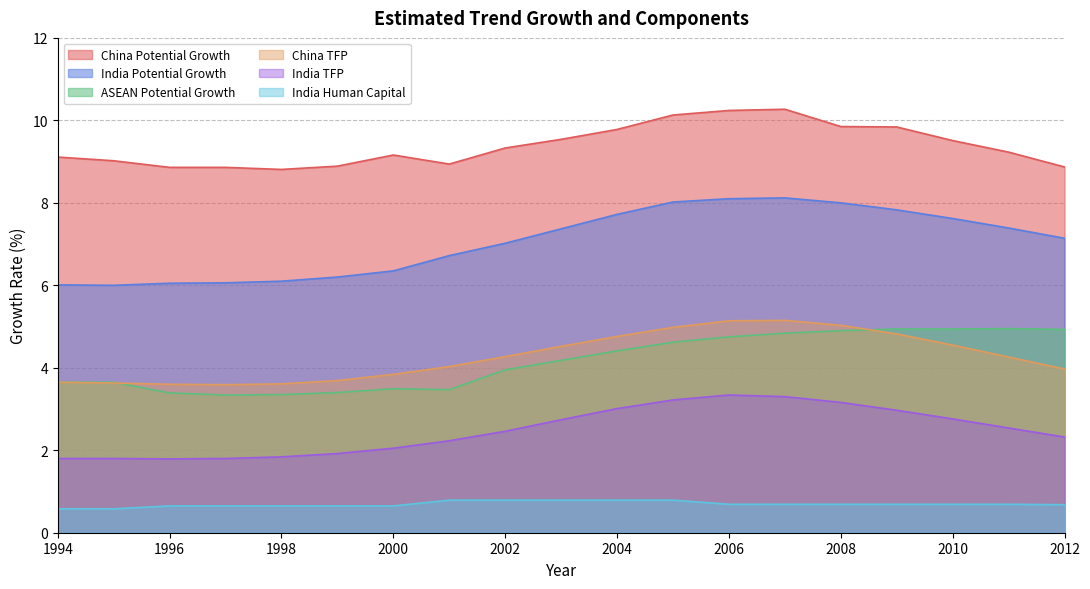

The India TFP series shows 3.2 at 2008. True or false?

True